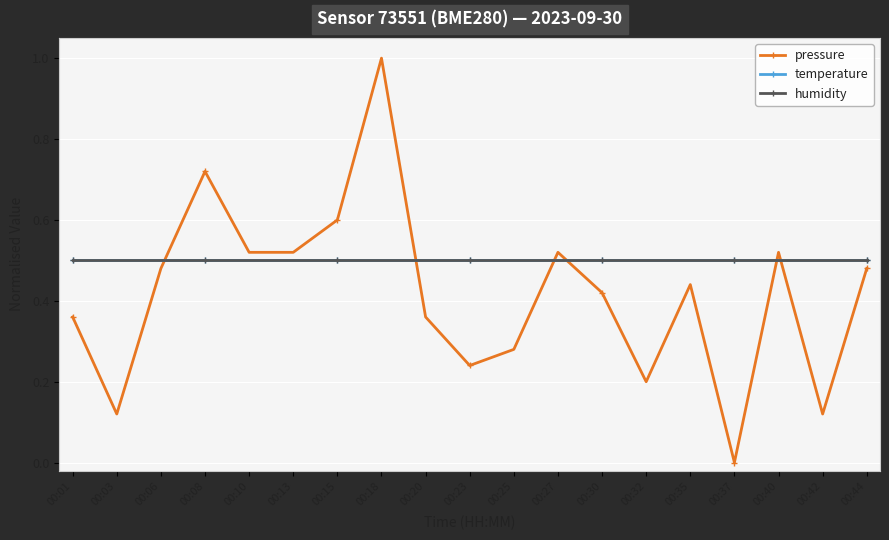

Rank the categories by pressure value from lowest to highest.

00:37, 00:03, 00:42, 00:32, 00:23, 00:25, 00:01, 00:20, 00:30, 00:35, 00:06, 00:44, 00:10, 00:13, 00:27, 00:40, 00:15, 00:08, 00:18